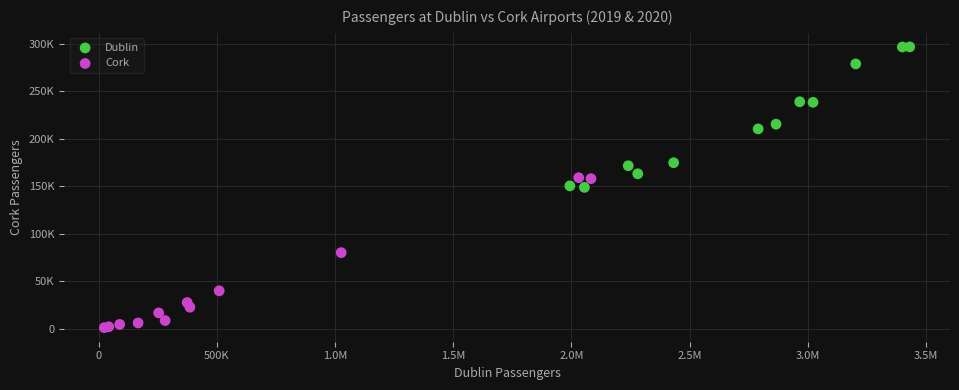

What are all the series names shown in the legend?

Dublin, Cork